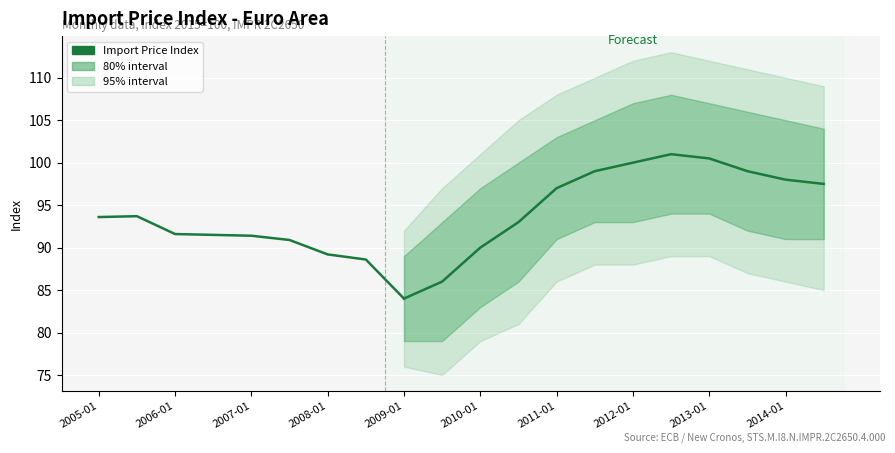

Does the chart display data point markers on the line(s)?

No